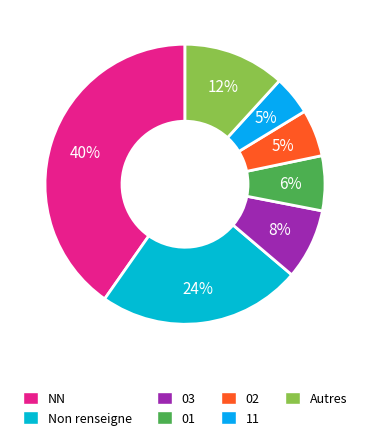

How many segments does this pie chart have?

7